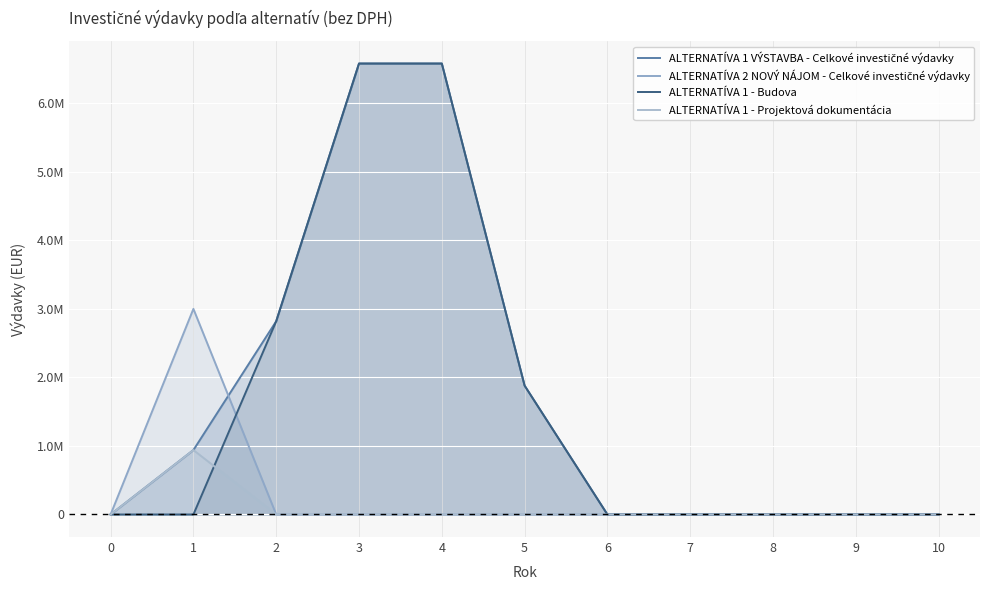

Between 8 and 10, which is larger?

8